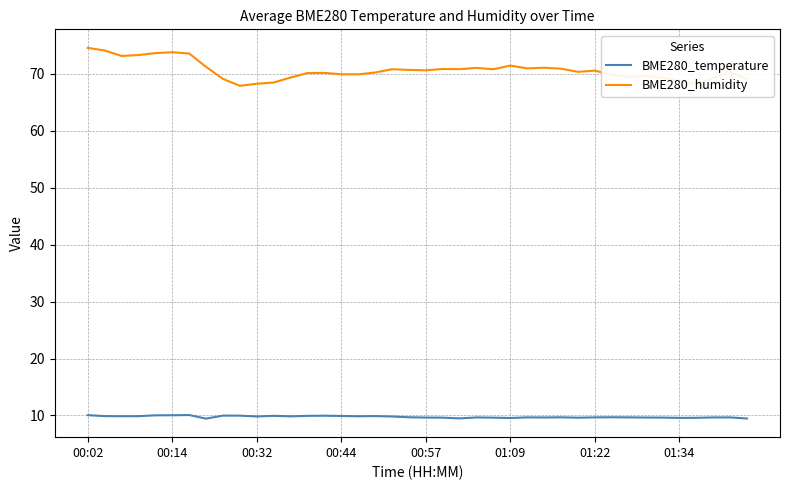

Rank the series by their maximum value, from highest to lowest.

BME280_humidity, BME280_temperature